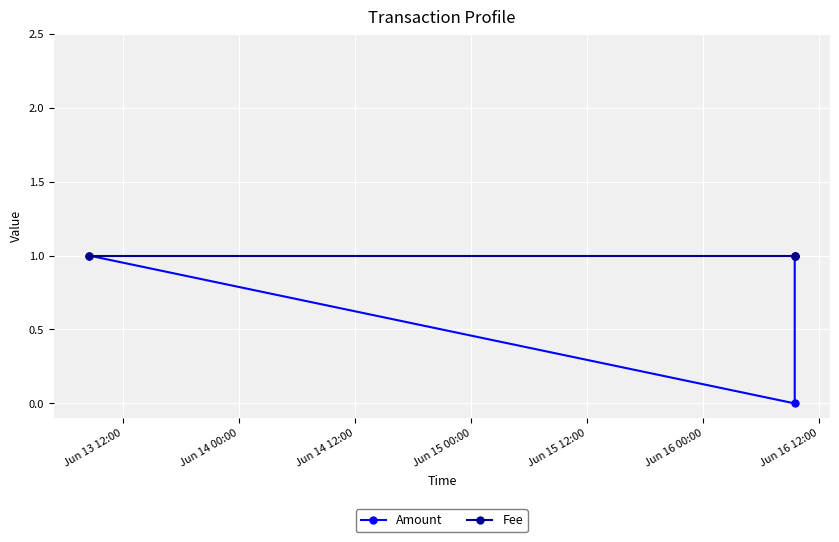

Which label corresponds to the largest value in the chart?

Jun 13 12:00